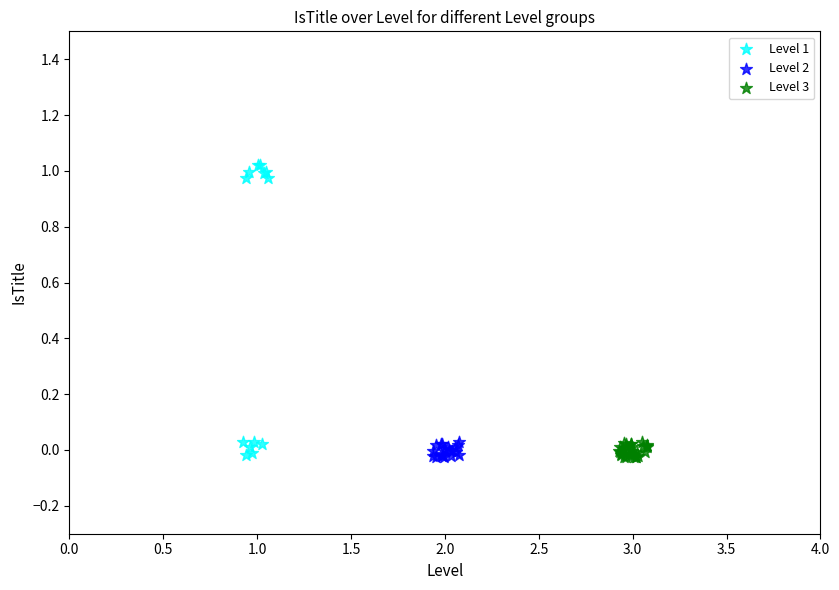

Which series has the largest Y range (max minus min)?

Level 1